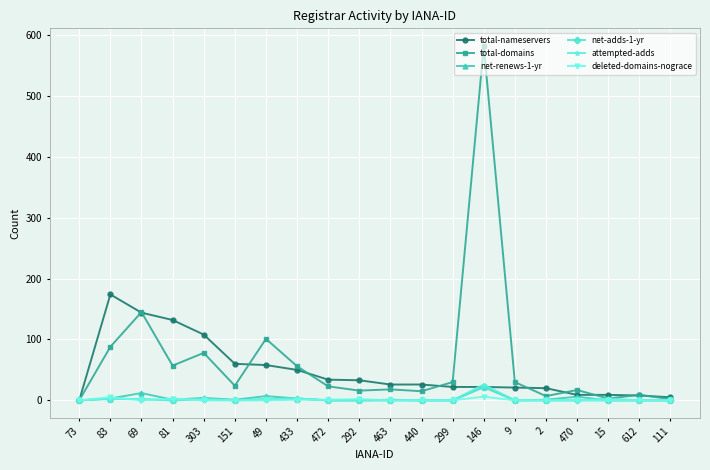

At which label is total-domains closest to 291?

69